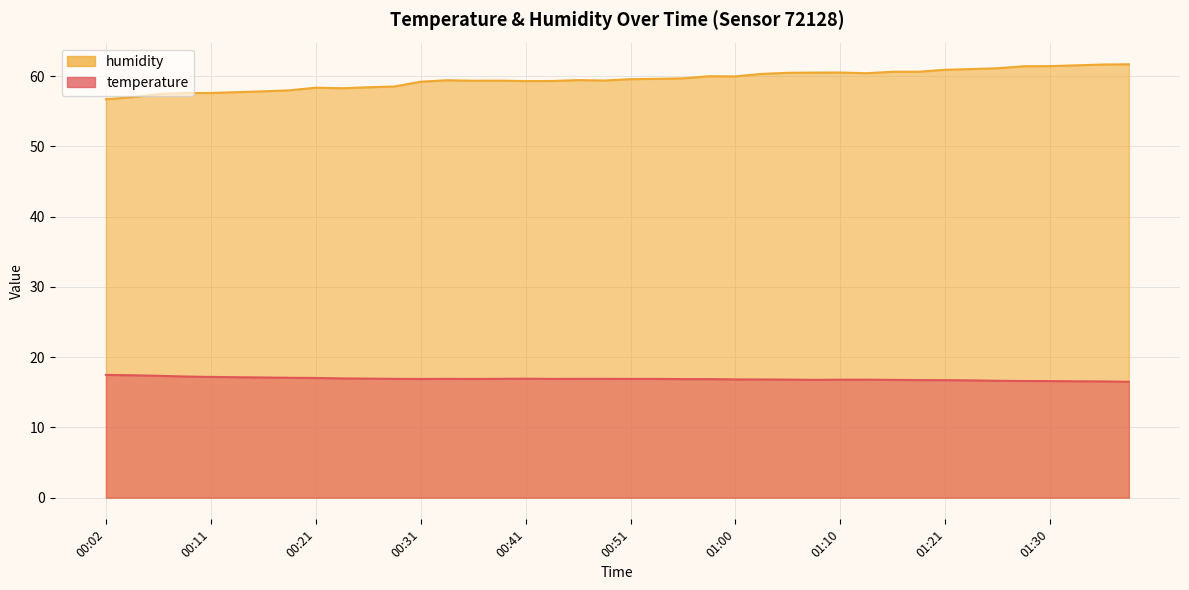

What are all the series names shown in the legend?

humidity, temperature